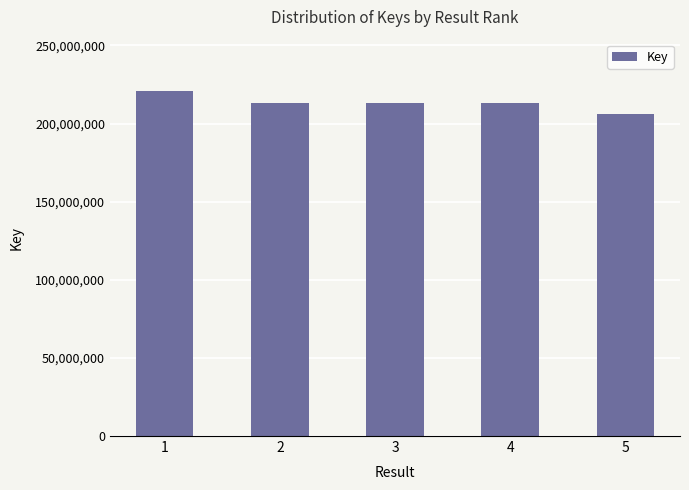

What is the approximate value at 5, to the nearest 10?

206174050